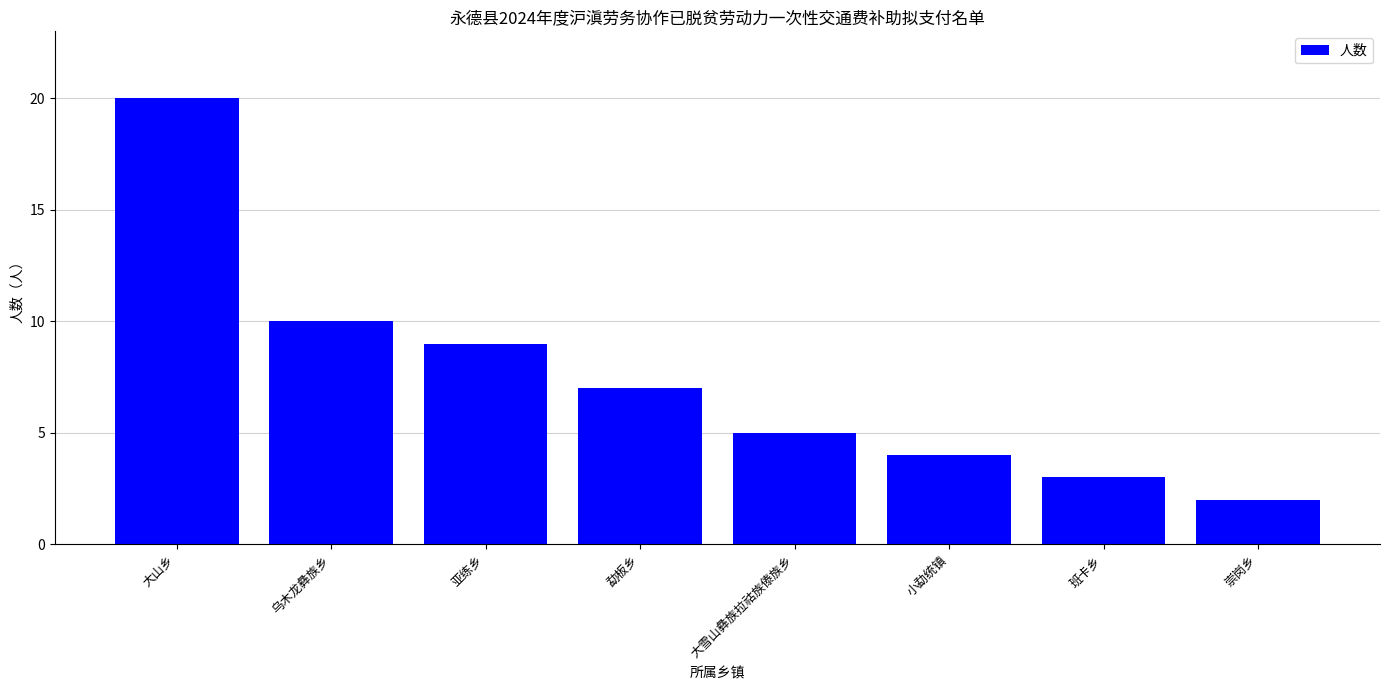

Reading left to right, transcribe all the data shown in this chart.

大山乡=20	乌木龙彝族乡=10	亚练乡=9	勐板乡=7	大雪山彝族拉祜族傣族乡=5	小勐统镇=4	班卡乡=3	崇岗乡=2